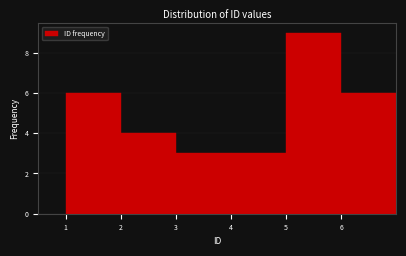

Reading left to right, list every bar in this chart as the range it spans on the x-axis followed by its height. The values are not printed on the chart, so give them approximately, as read against the axis.

1 to 2: 6
2 to 3: 4
3 to 4: 3
4 to 5: 3
5 to 6: 9
6 to 7: 6